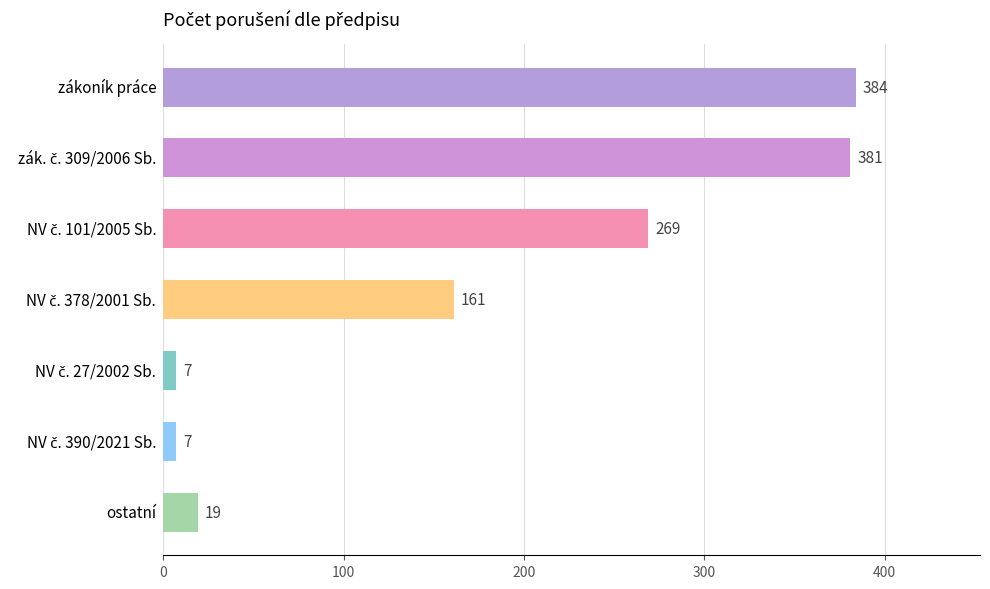

What is the minimum value shown in the chart?

7